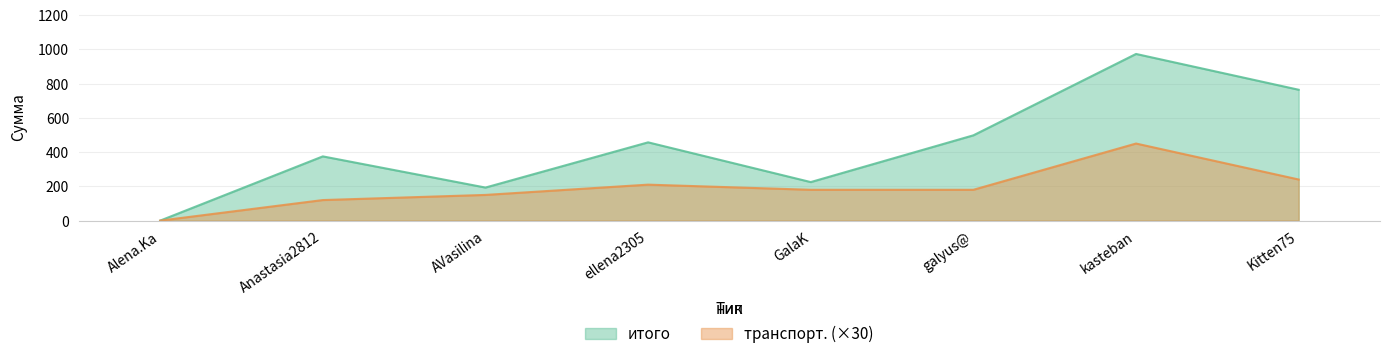

Reading right to left, extract all data points from this chart.

итого: Kitten75=764	kasteban=973	galyus@=498	GalaK=225	ellena2305=457	AVasilina=193	Anastasia2812=375	Alena.Ka=0
транспорт.: Kitten75=240	kasteban=450	galyus@=180	GalaK=180	ellena2305=210	AVasilina=150	Anastasia2812=120	Alena.Ka=0